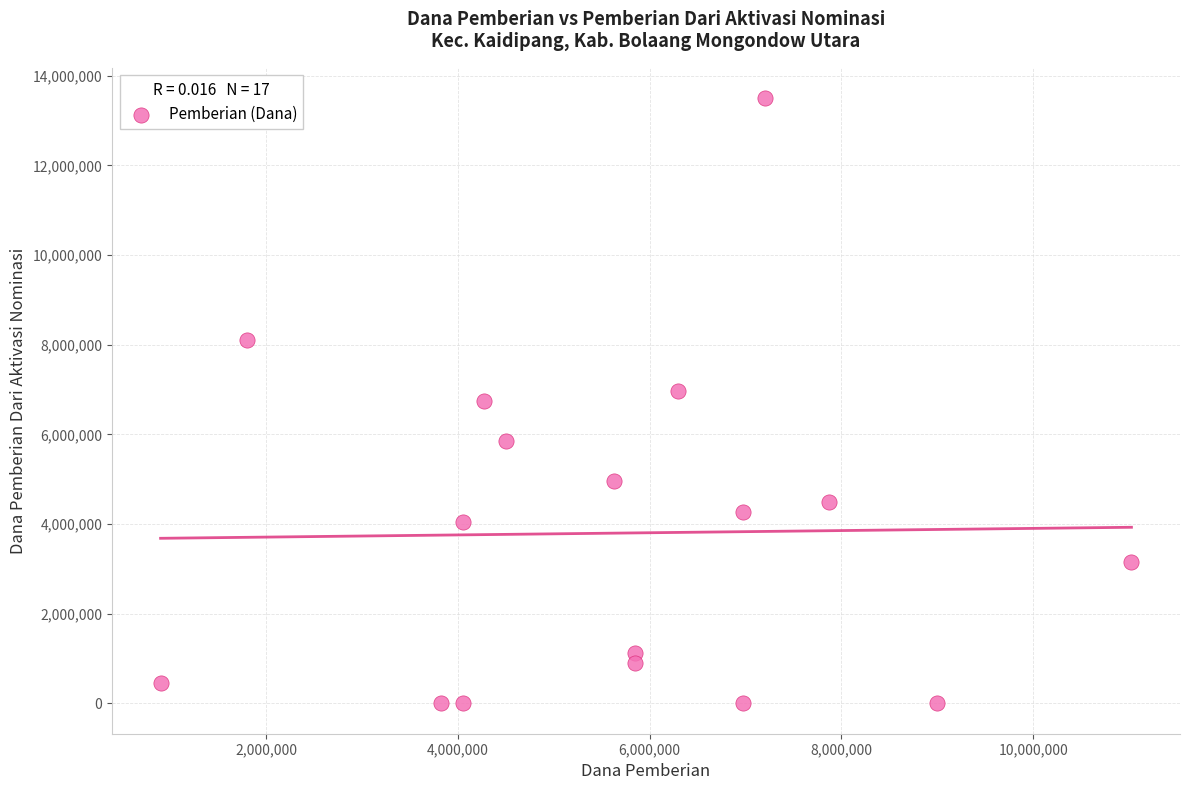

What is the range of X values (max minus min)?

10125000